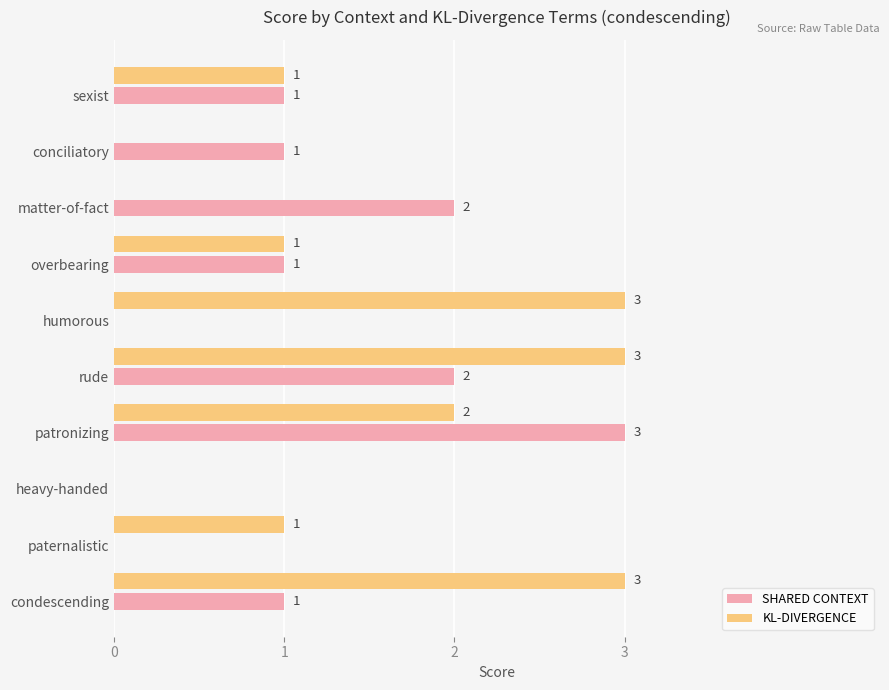

The value of SHARED CONTEXT at condescending is 1. True or false?

True